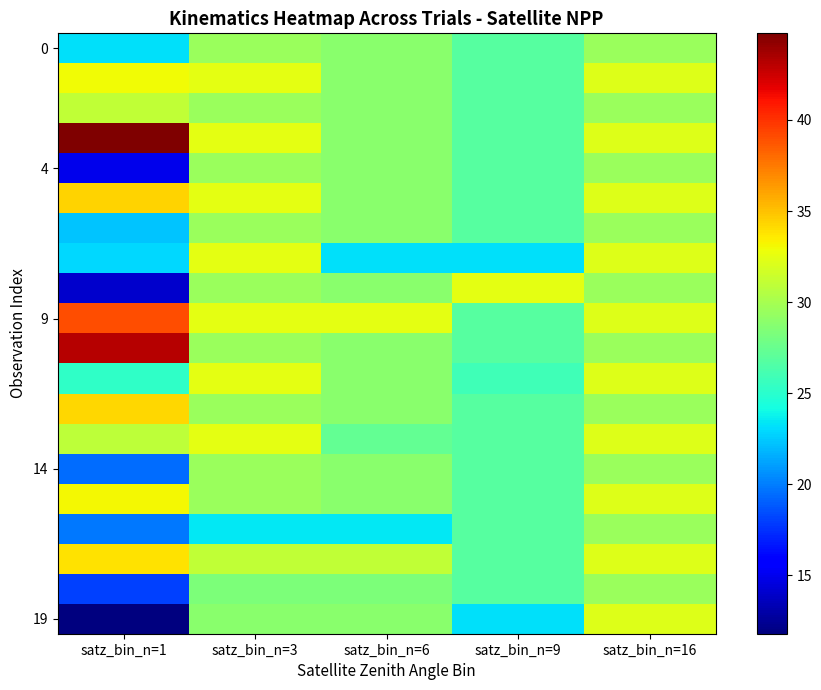

What is the difference between the highest and lowest values at satz_bin_n=6?

9.3